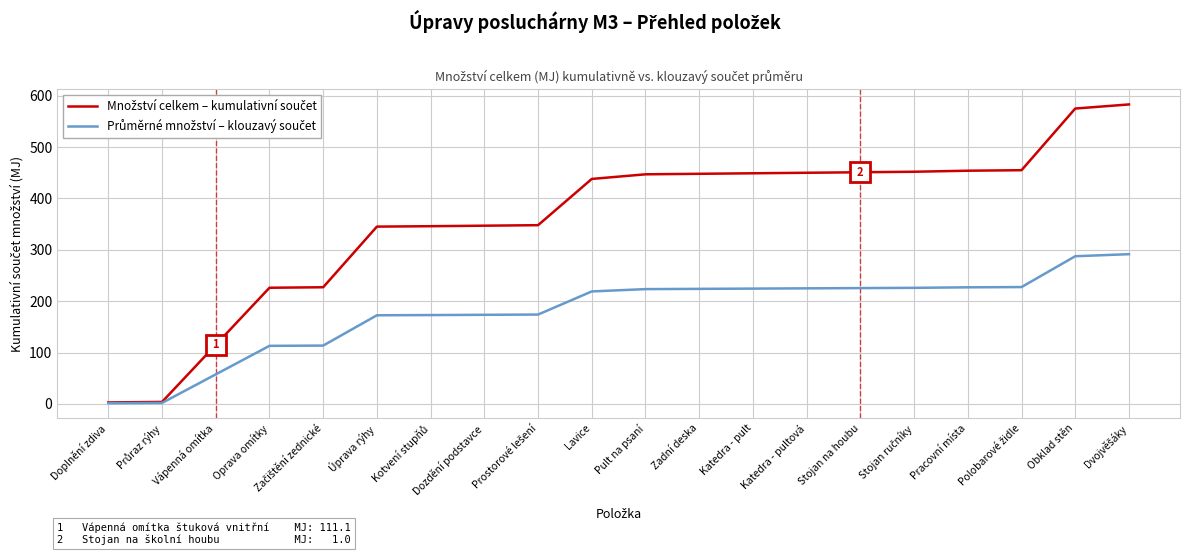

What is the total value across all series at Katedra - pultová?

674.9